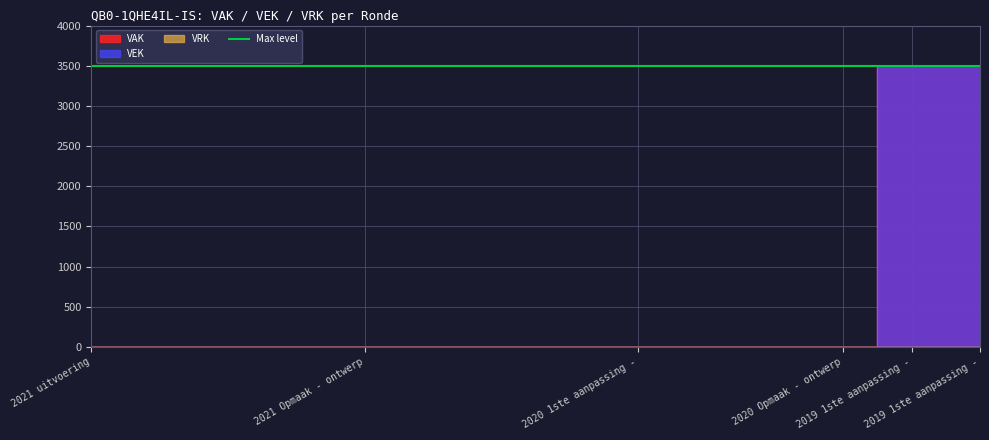

What is the difference between the maximum and minimum values in the VAK series?

3500